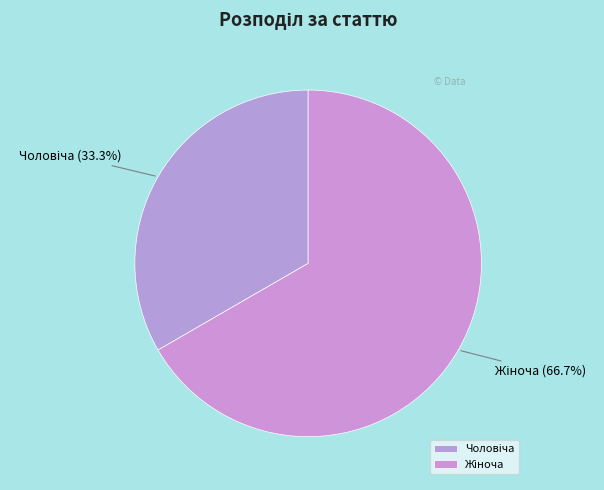

Does any single category account for the majority?

Yes